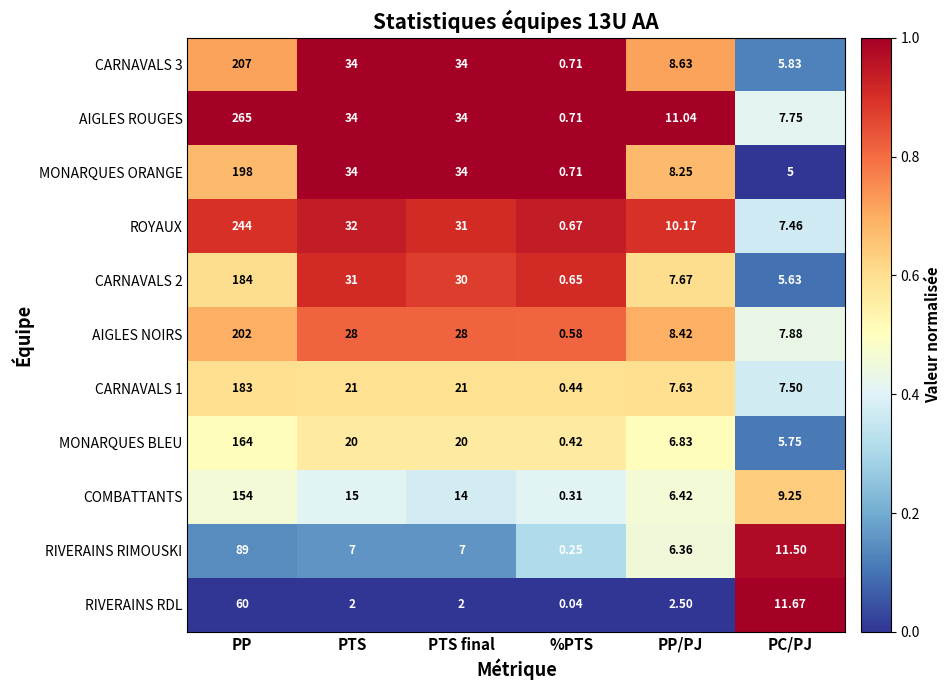

At which label is ROYAUX closest to 122?

PTS